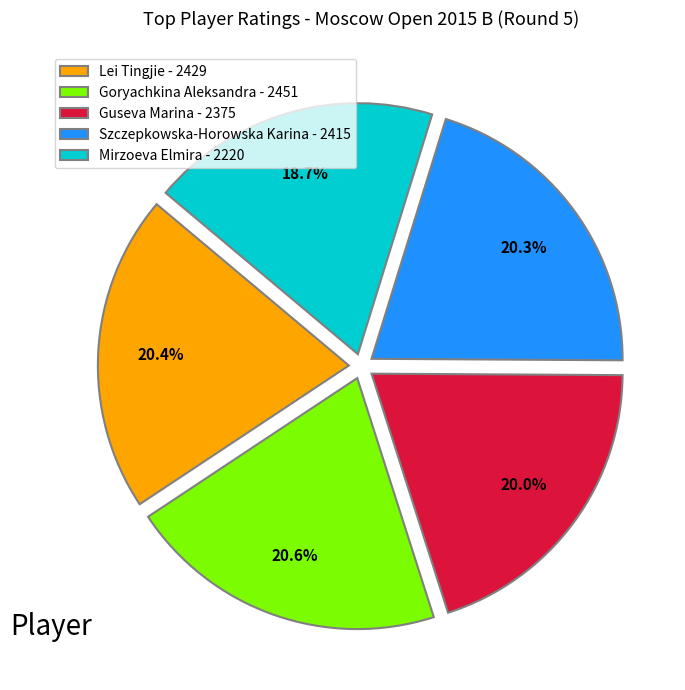

Is it true that Guseva Marina is 32% of the pie?

False